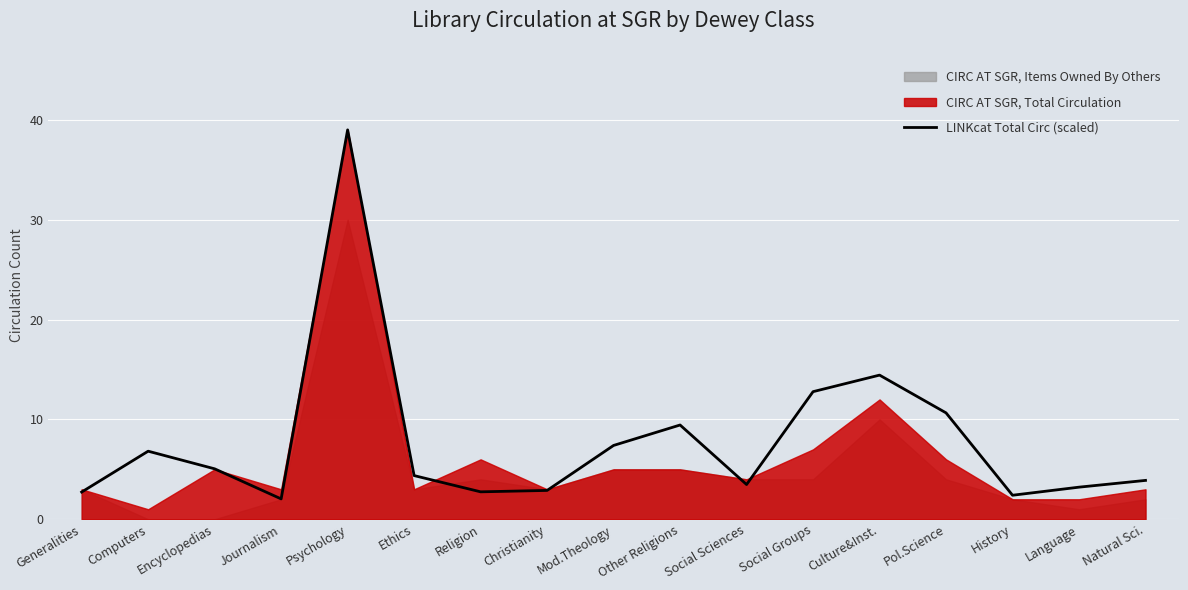

Rank the categories by value from highest to lowest.

Psychology, Culture&Inst., Social Groups, Pol.Science, Other Religions, Mod.Theology, Computers, Encyclopedias, Ethics, Natural Sci., Social Sciences, Language, Christianity, Religion, Generalities, History, Journalism